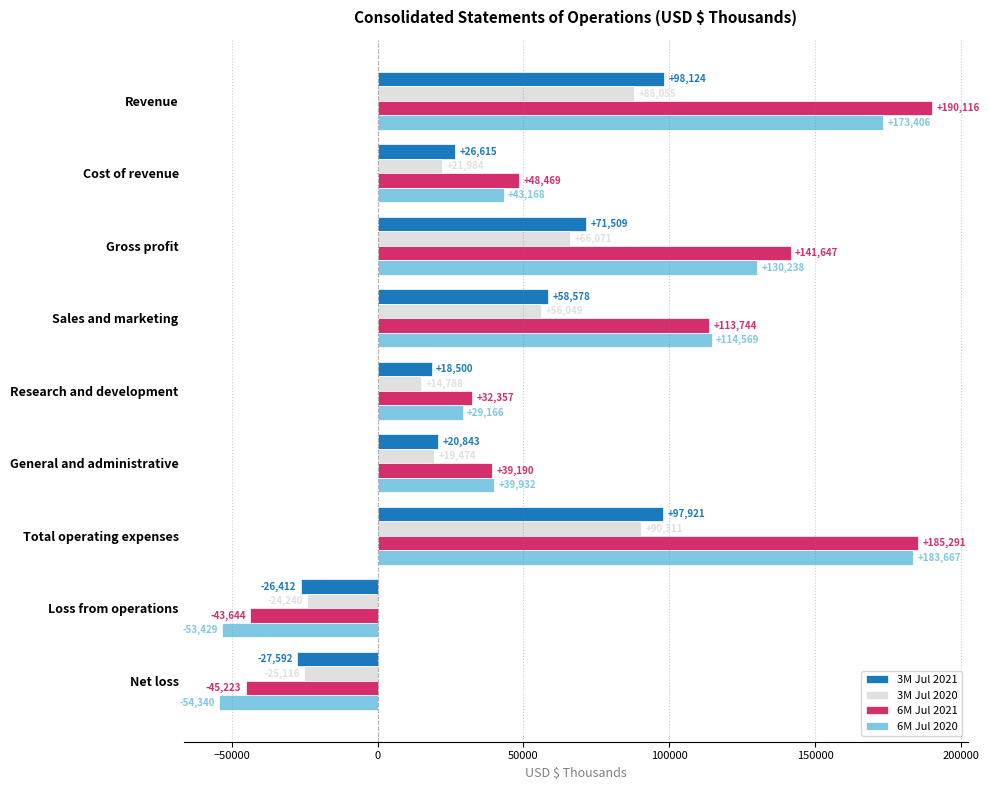

What is the spread (max minus min) of values at General and administrative?

20458